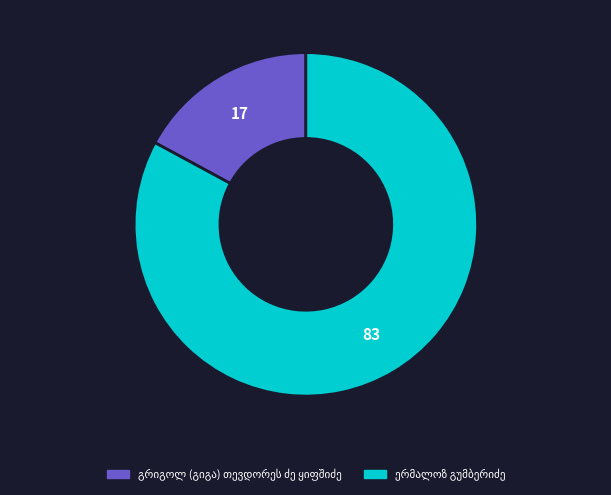

Does any single category account for the majority?

Yes